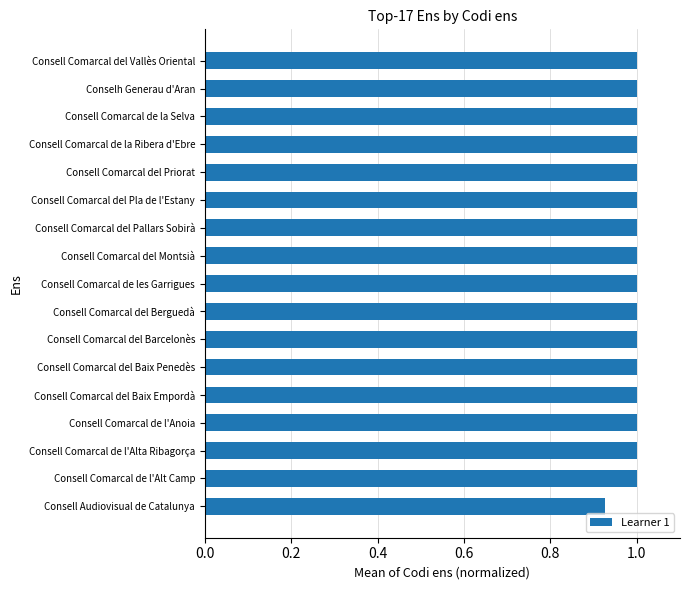

True or false: the data shows 1.6 at Consell Comarcal del Baix Penedès.

False